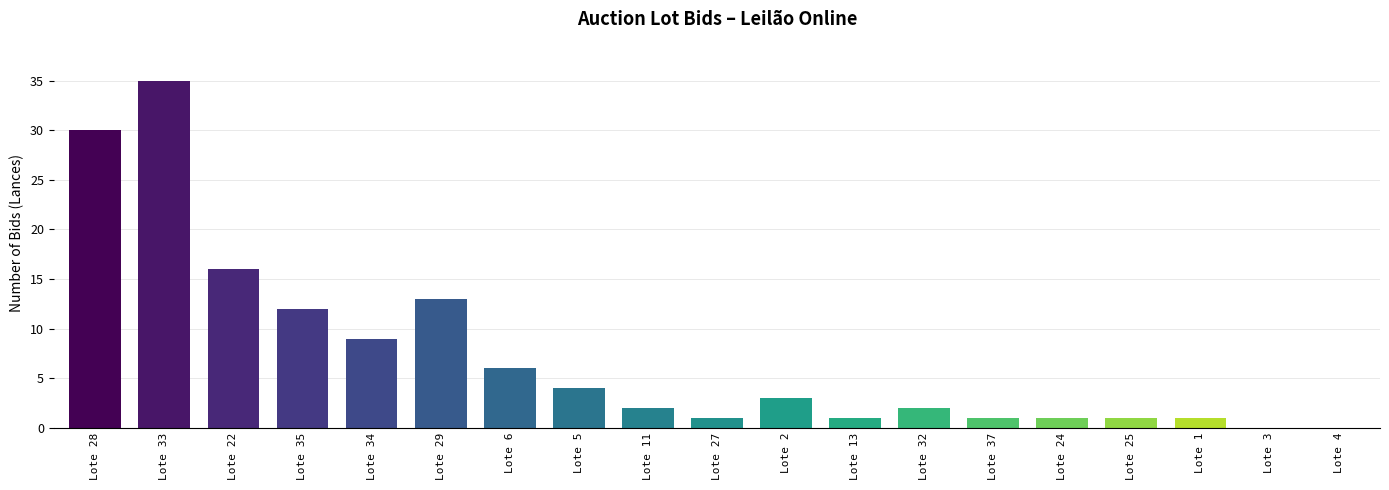

What is the sum of all values?

138